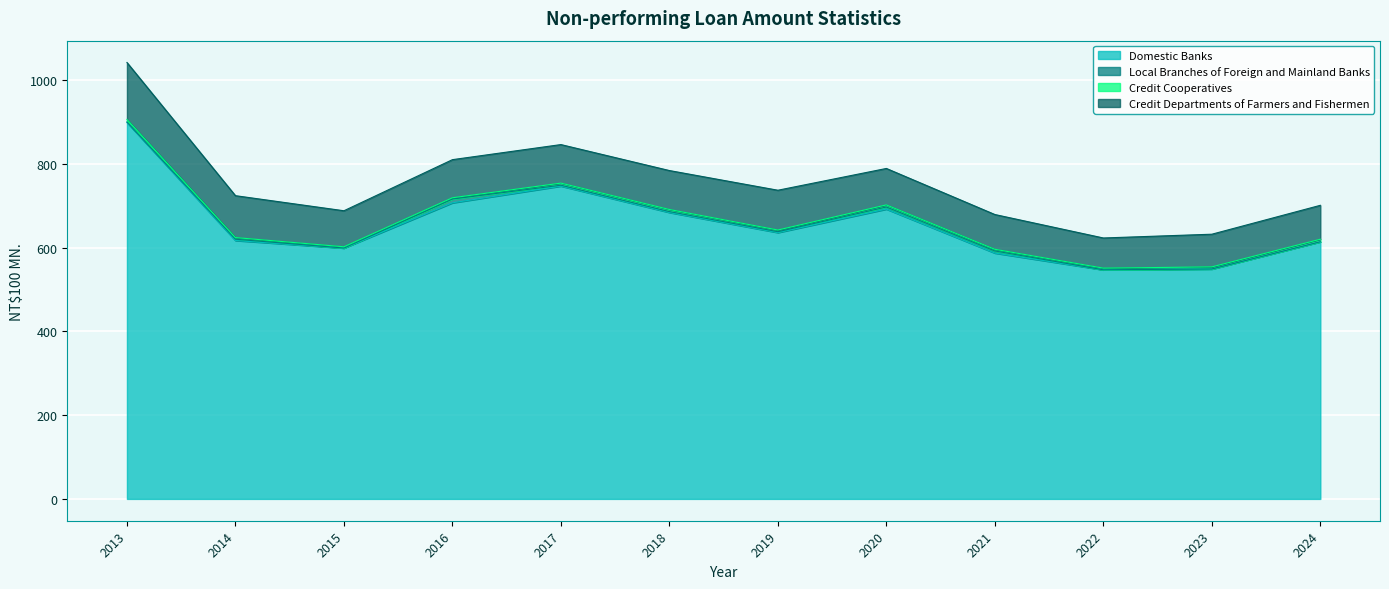

True or false: Credit Departments of Farmers and Fishermen and Local Branches of Foreign and Mainland Banks cross at least once.

False